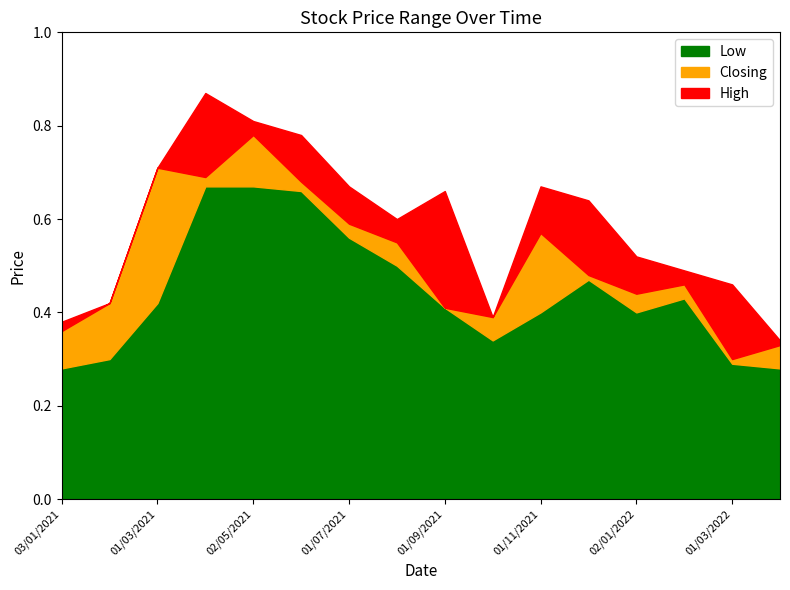

What is the spread (max minus min) of values at 01/02/2021?

0.1